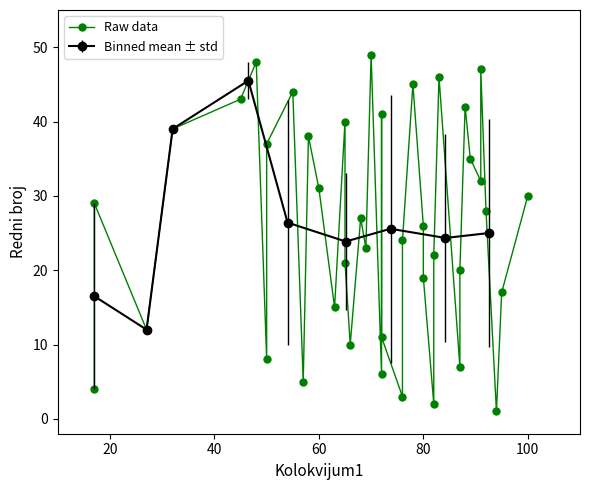

What is the highest value of the Binned mean ± std series?

45.5